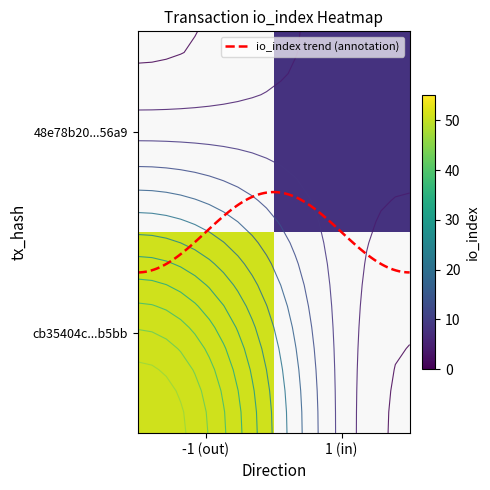

What is the difference between the cb35404c9dbdff17ecfd651bc92689ef879b5bb values at io_index and direction?

52